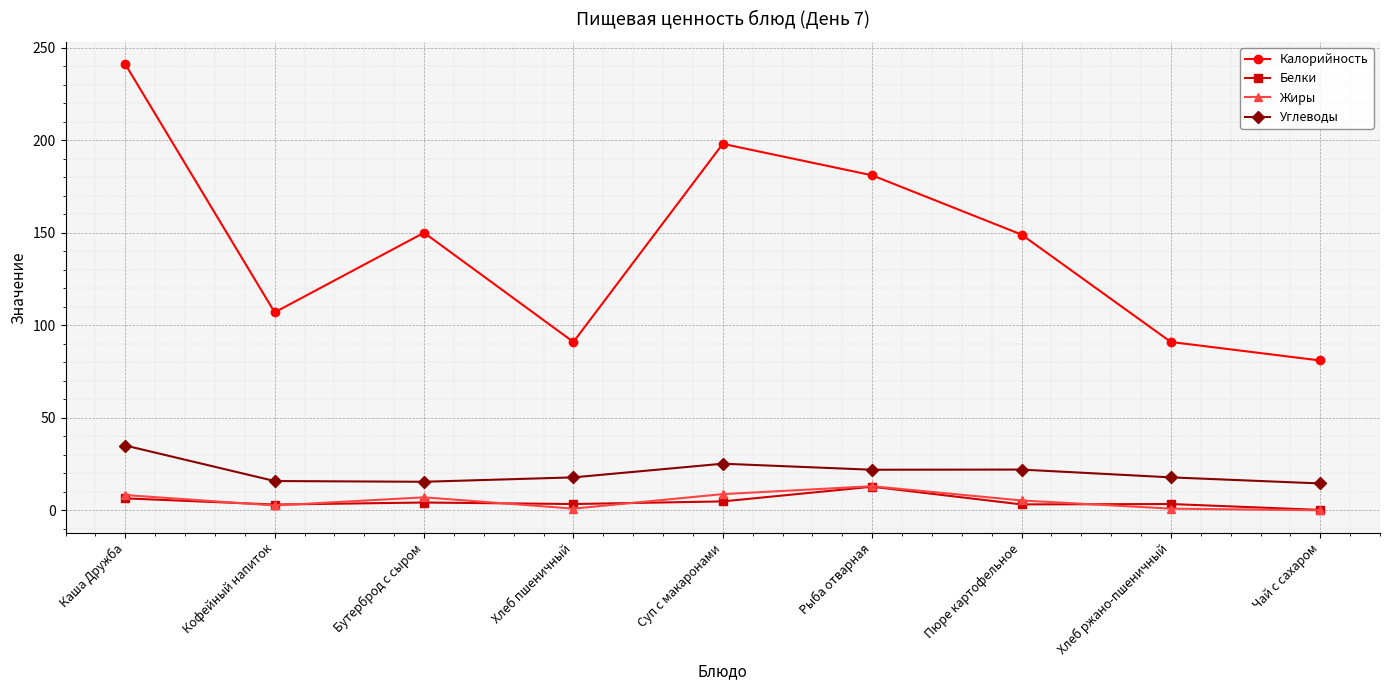

Which category has the highest value in the Белки series?

Рыба отварная